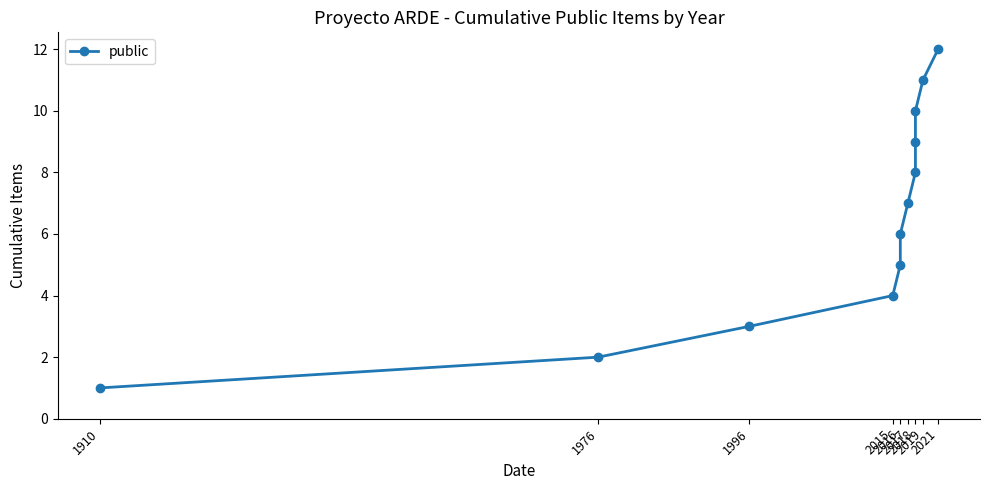

True or false: there are more than 1 points higher than both neighbors.

False